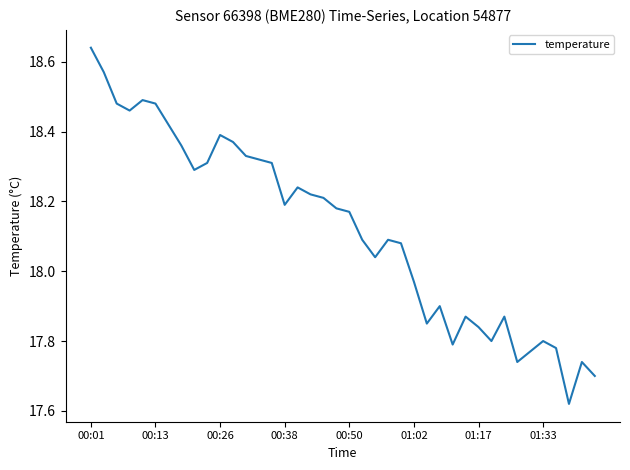

Is this an area chart (filled region under the line)?

No